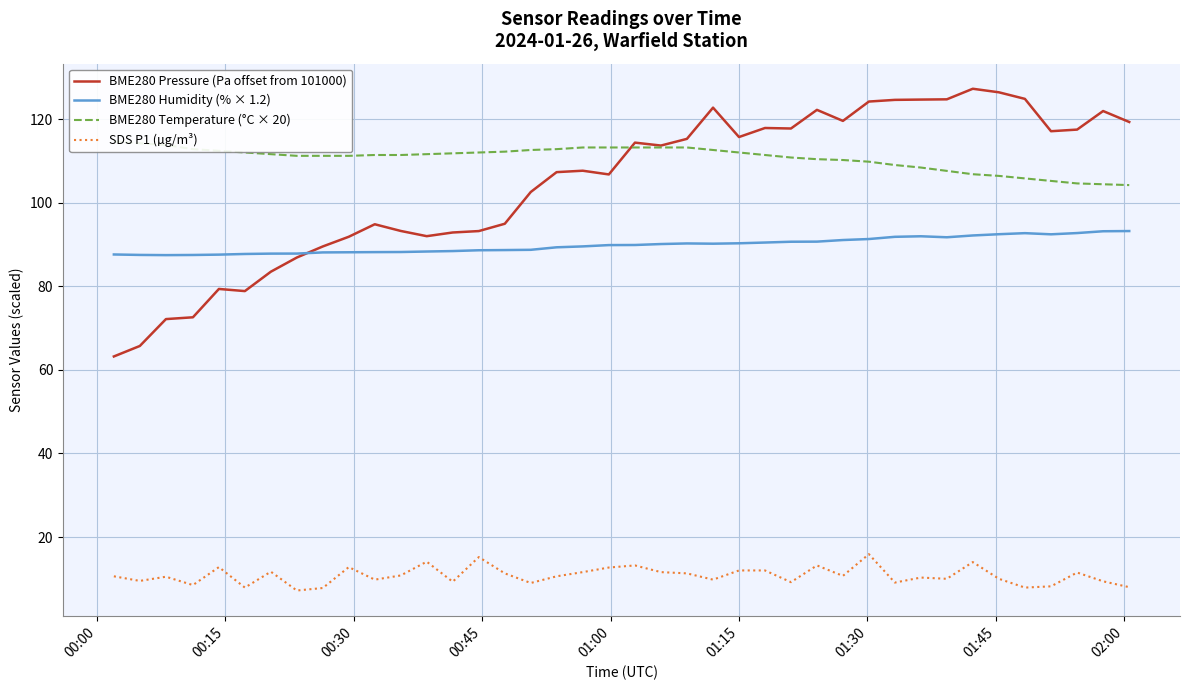

True or false: SDS P1 (µg/m³) and BME280 Pressure (Pa offset from 101000) intersect in this chart.

False